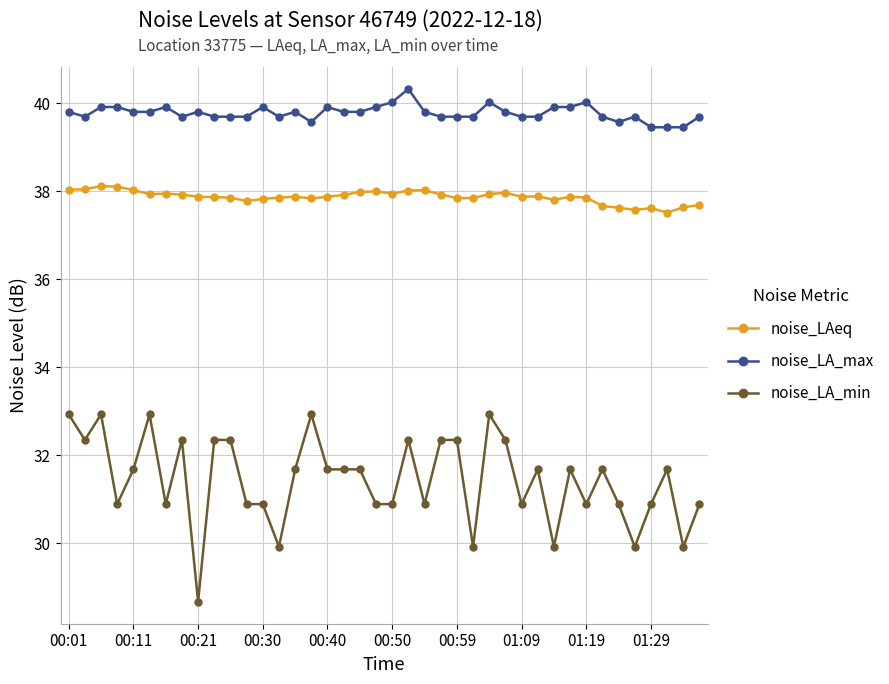

What is the value of the noise_LAeq point at the 24th from the left?

37.9